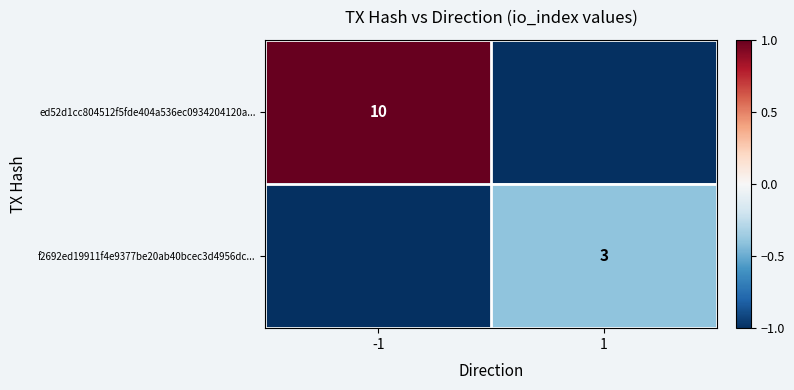

True or false: f2692ed19911f4e9377be20ab40bcec3d4956dc... has a value of 5 at 1.

False